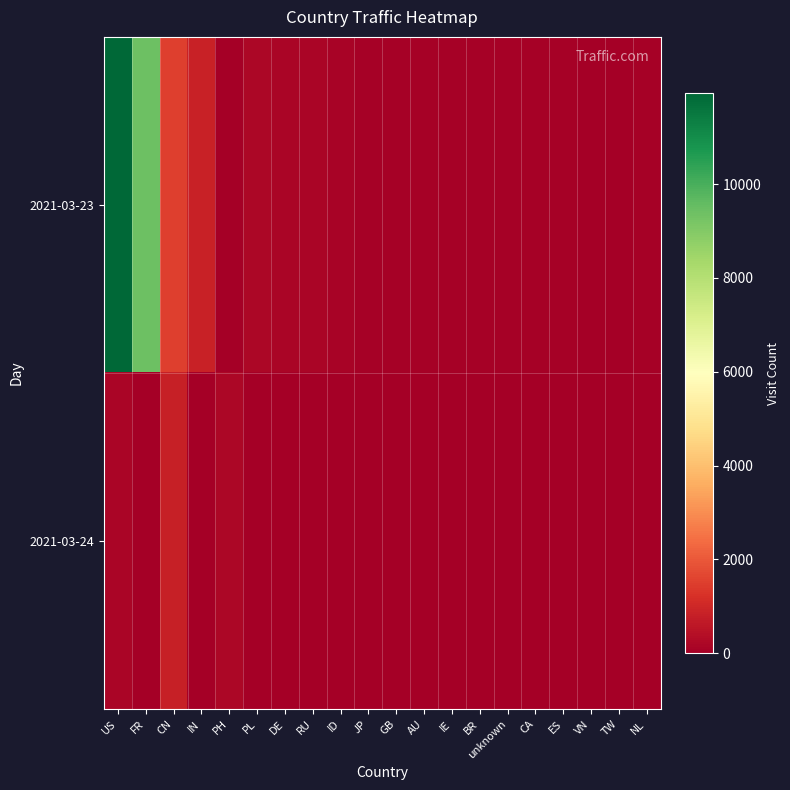

Between AU and CA, which series saw the biggest shift?

2021-03-23